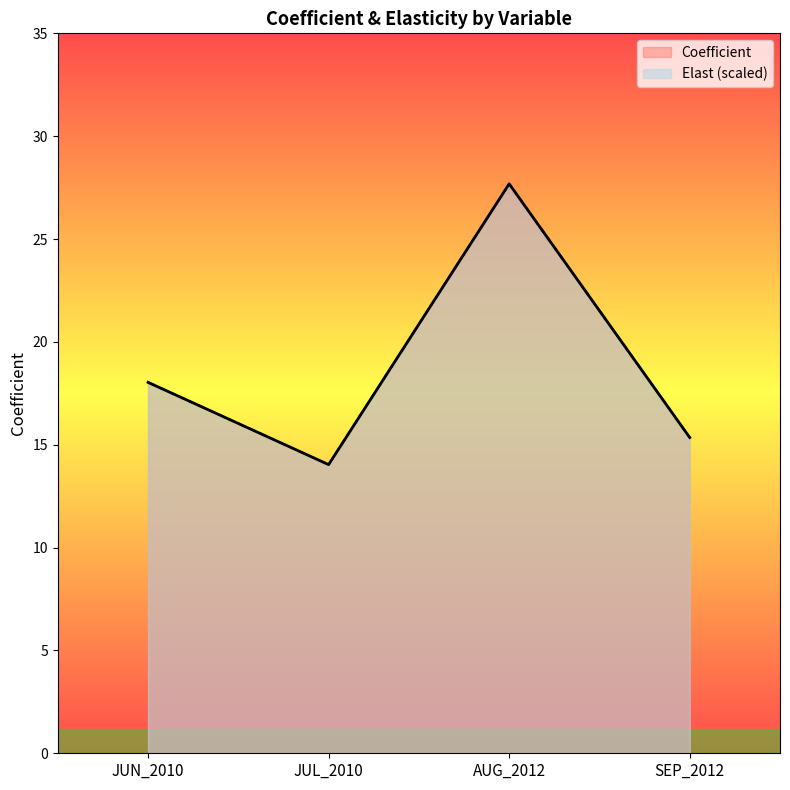

What is the value of the Coefficient point at the 2nd from the left?

14.0